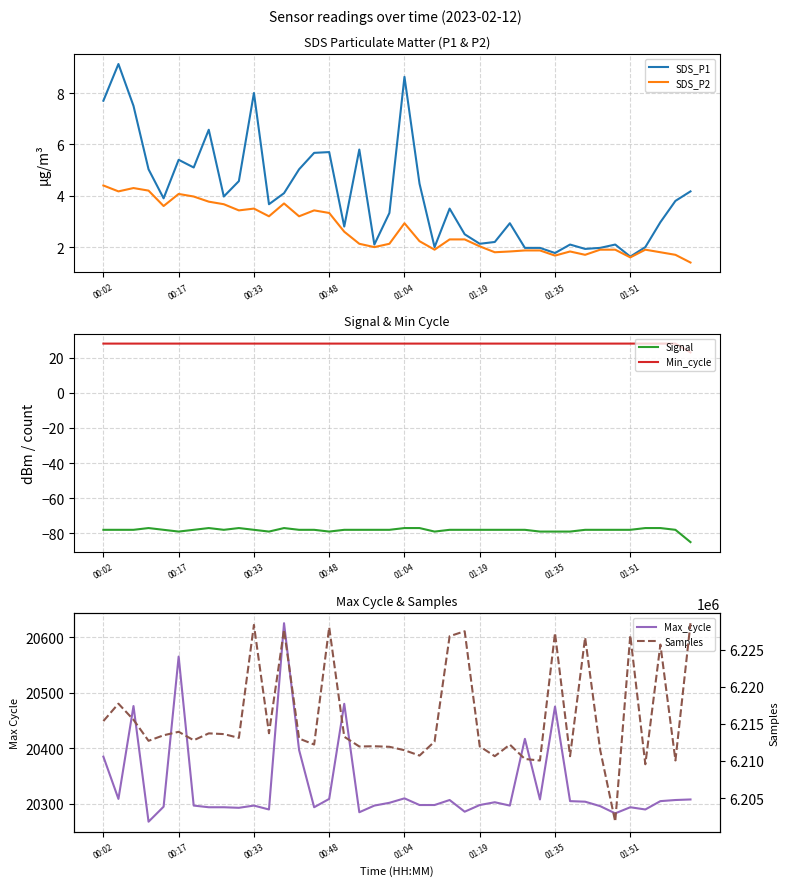

True or false: Min_cycle and Samples cross at least once.

False